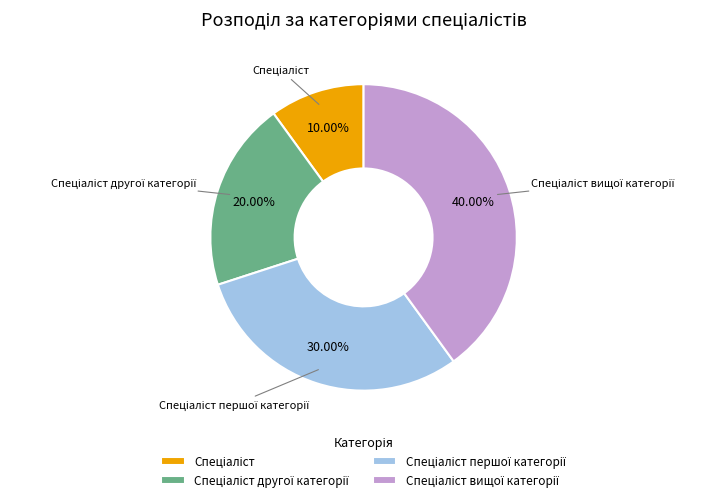

To the nearest percent, what is the average slice percentage?

25%